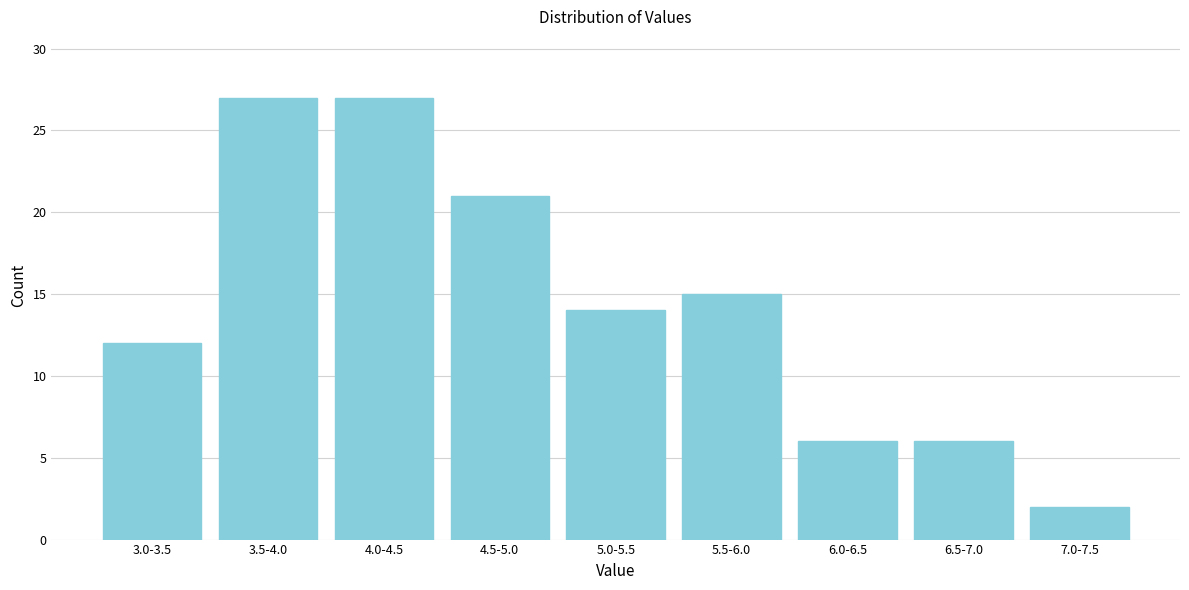

Reading left to right, extract all data points from this chart.

3.0-3.5=12	3.5-4.0=27	4.0-4.5=27	4.5-5.0=21	5.0-5.5=14	5.5-6.0=15	6.0-6.5=6	6.5-7.0=6	7.0-7.5=2